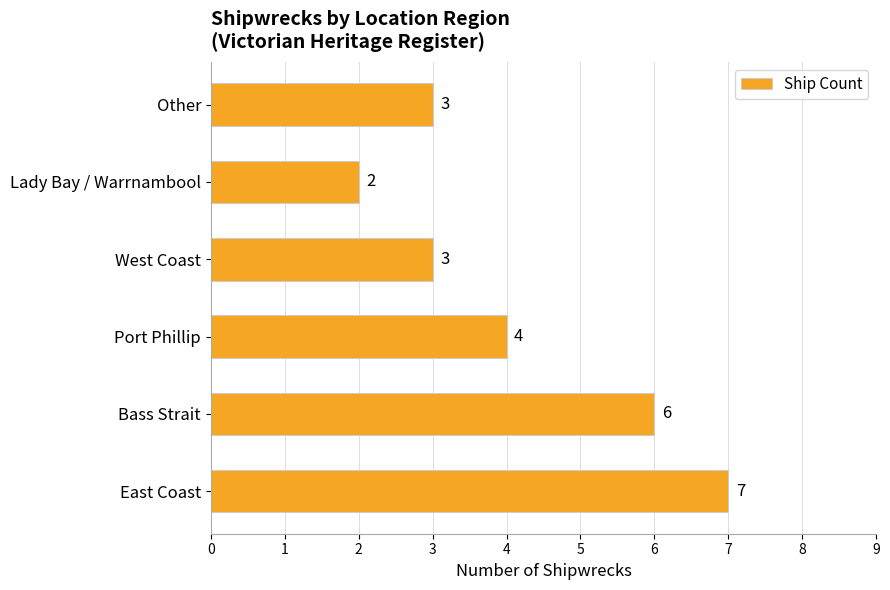

What is the average value?

4